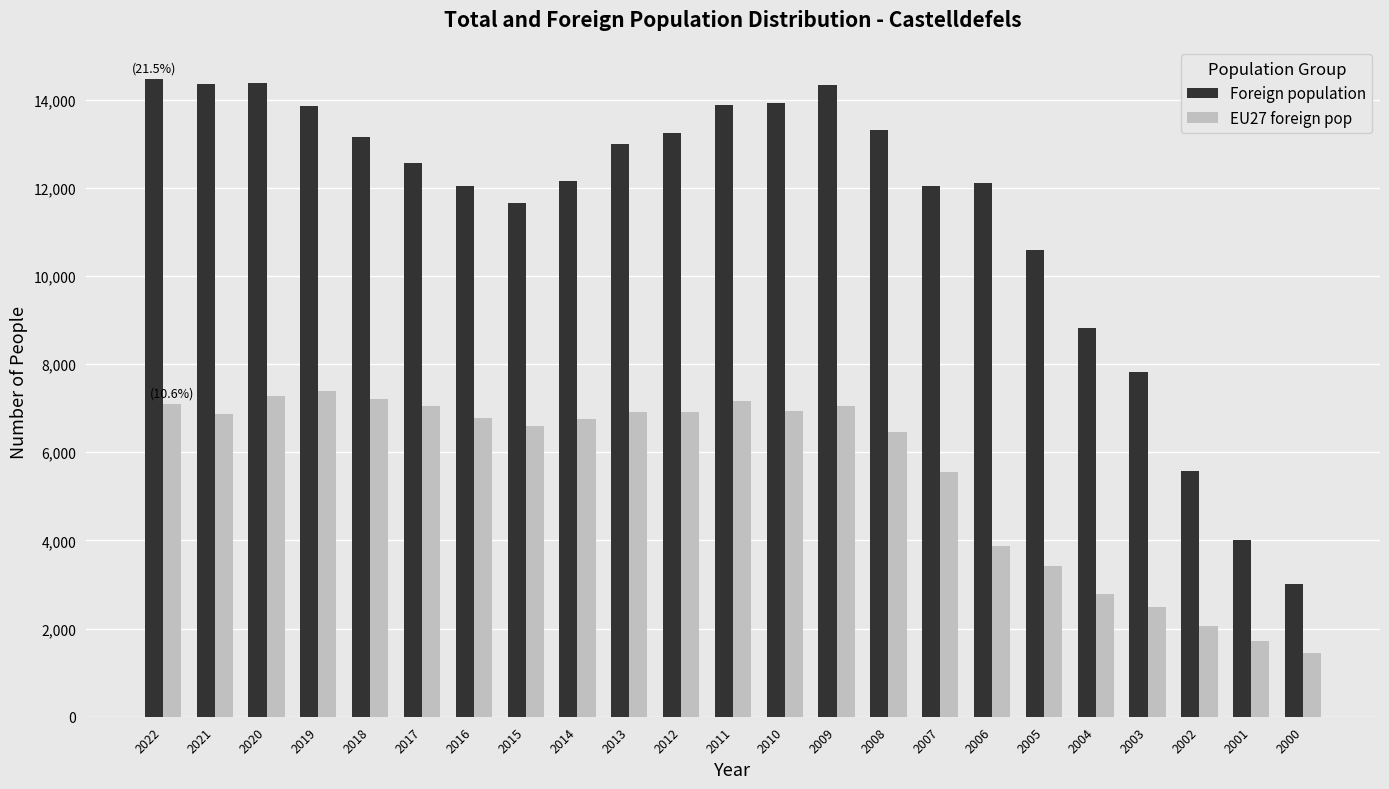

Rank the series by their average value, from lowest to highest.

EU27 foreign pop, Foreign population